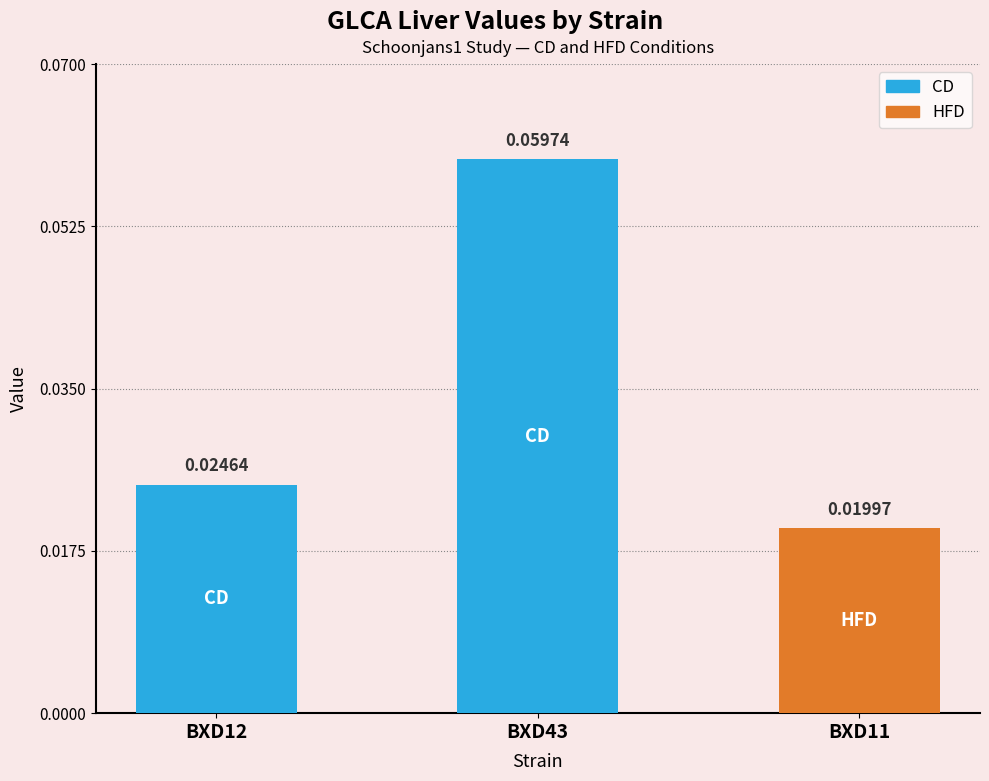

List the labels in order of value, largest first.

BXD43, BXD12, BXD11